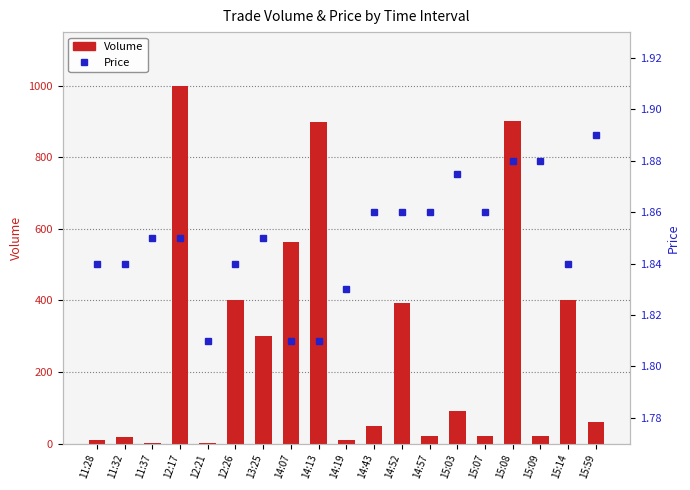

What is the sum of all Volume values?

5159